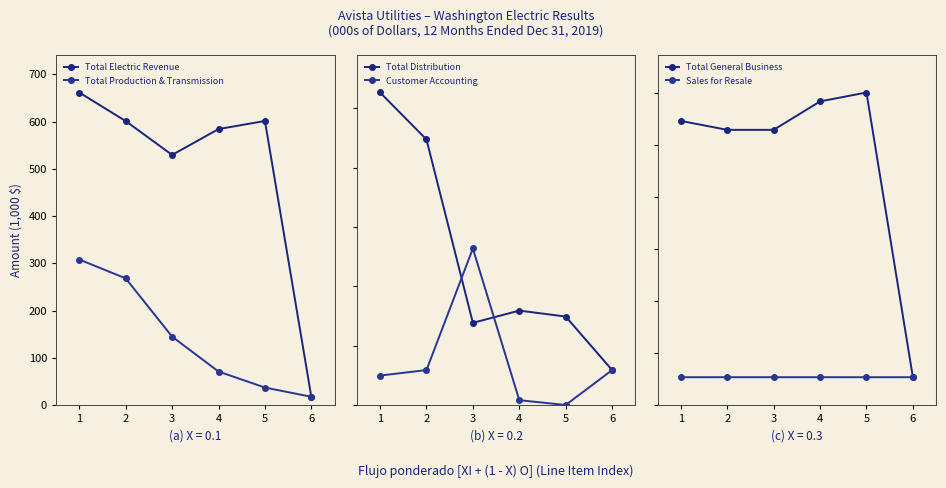

What is the difference between the highest and lowest values at 3?

501.7